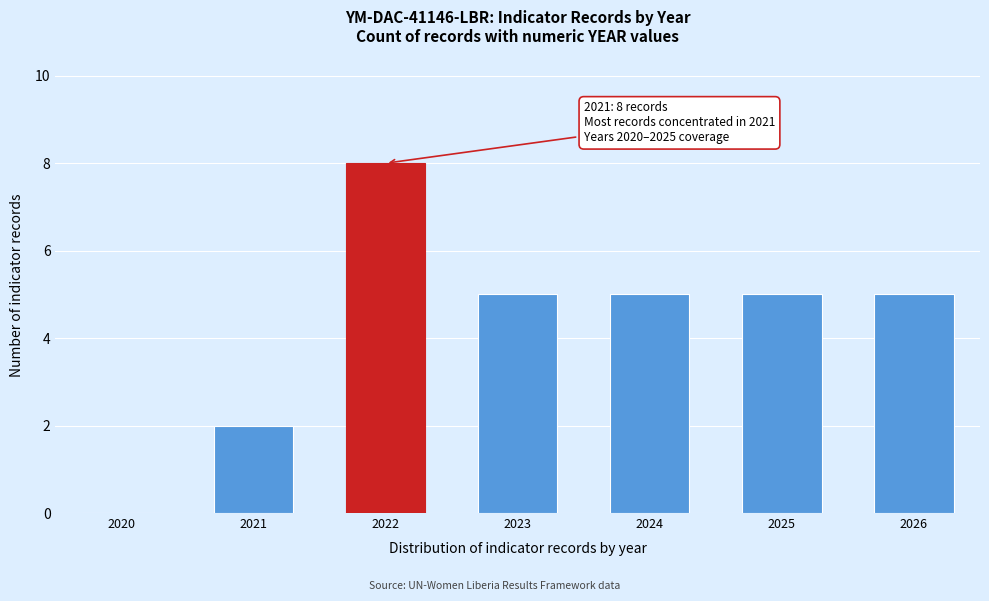

Reading right to left, list all the values displayed in this chart.

2026=5	2025=5	2024=5	2023=5	2022=8	2021=2	2020=0